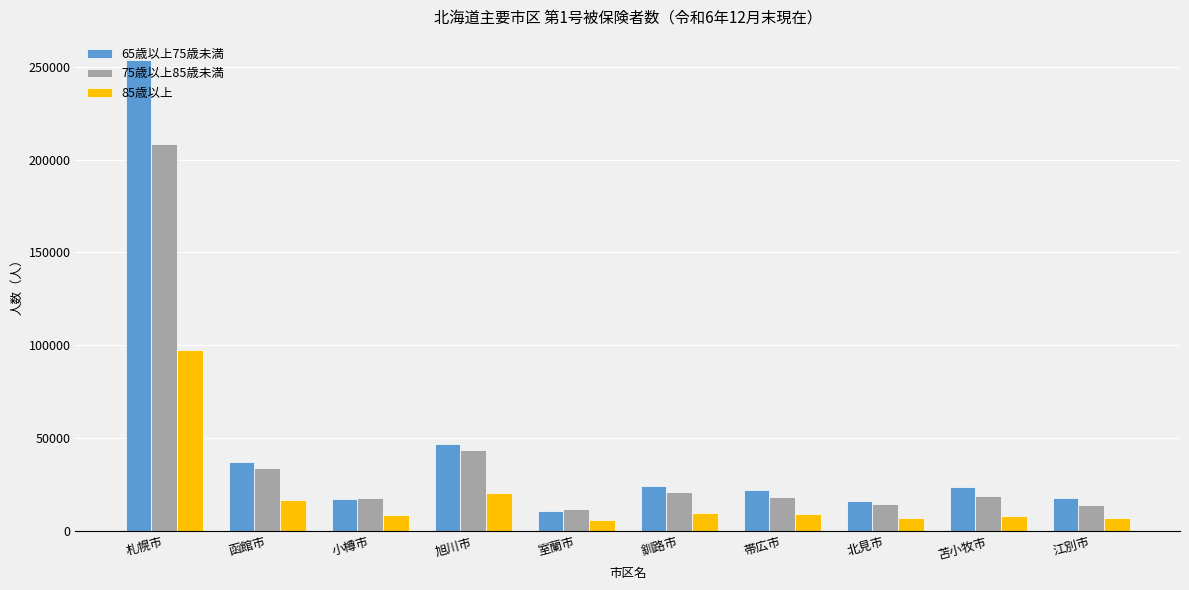

What is the greatest value displayed?

253401